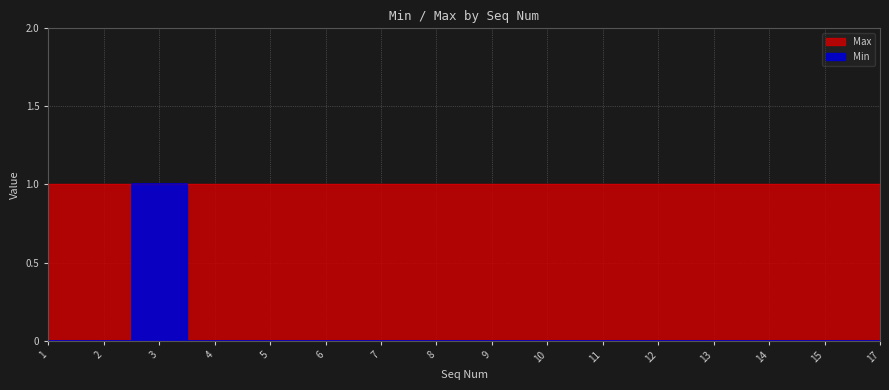

True or false: the data has more than 2 interior local peaks.

False